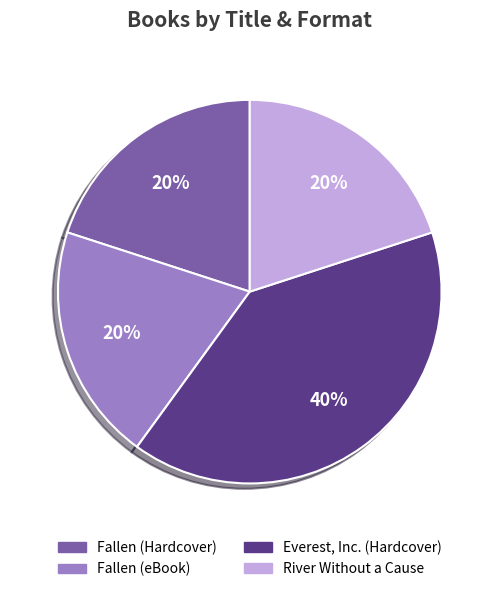

Count the number of slices in the pie.

4